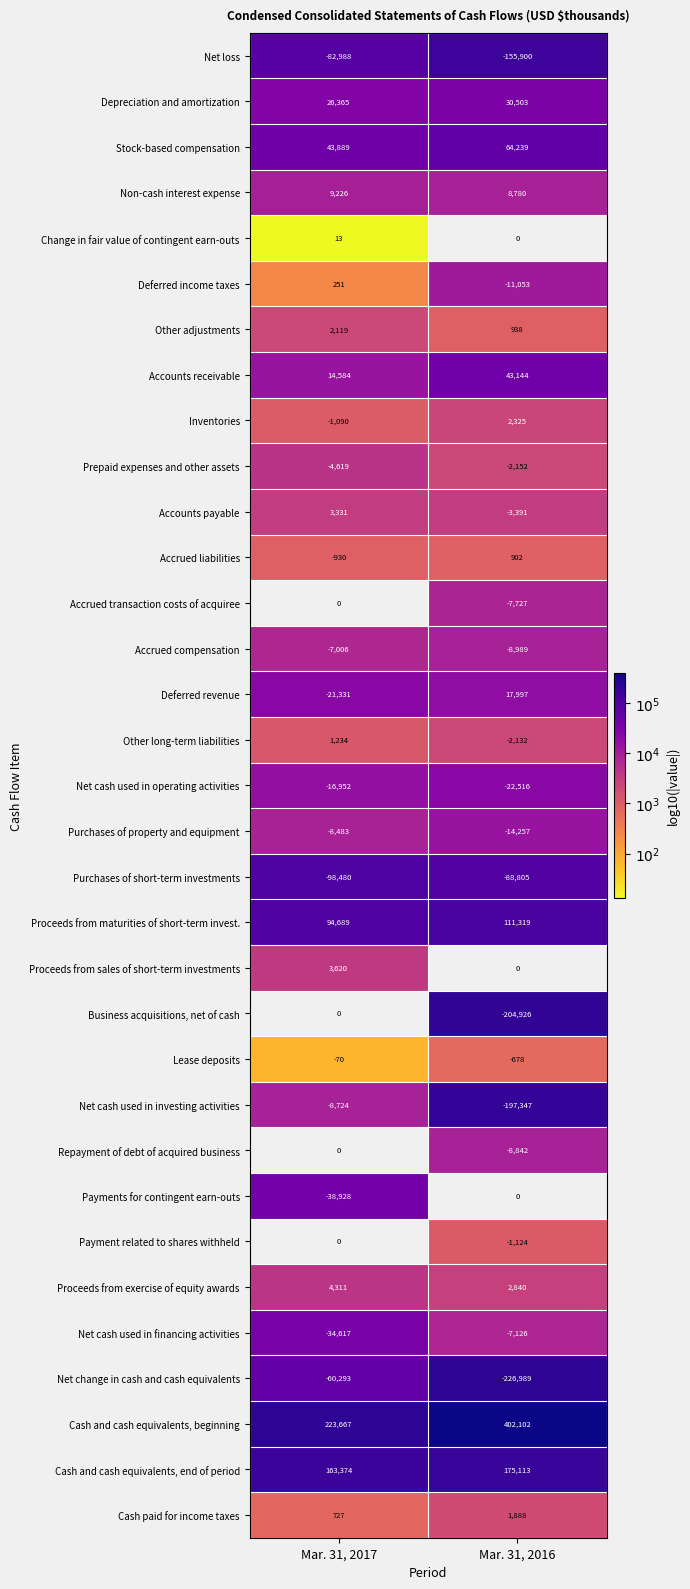

Is it true that Inventories equals 2.0 at Mar. 31, 2017?

False